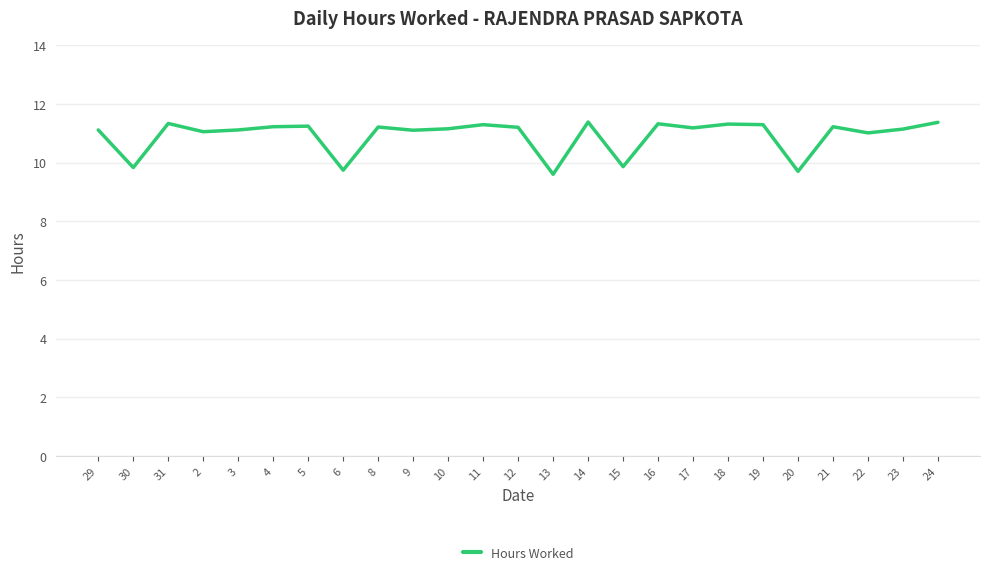

What is the greatest value displayed?

11.4